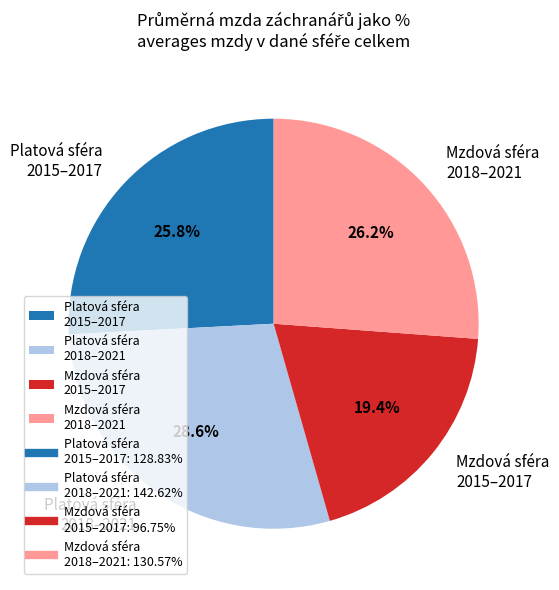

Which slice is the largest?

Platová sféra 2018–2021